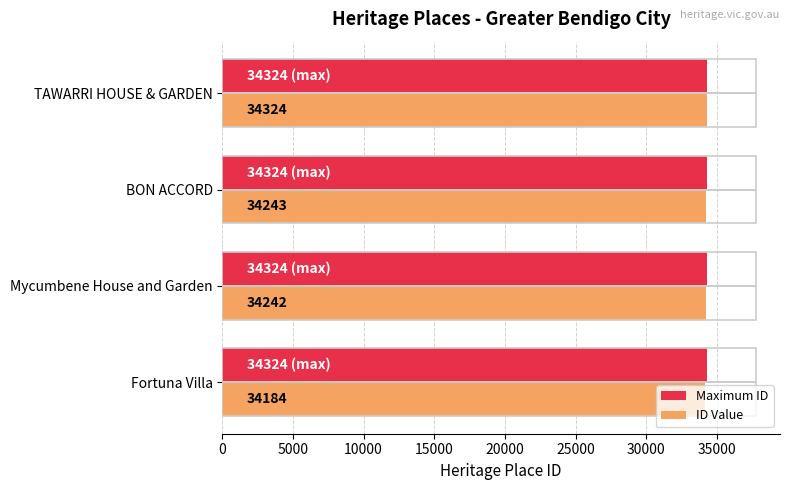

What is the total value across all series at TAWARRI HOUSE & GARDEN?

68648